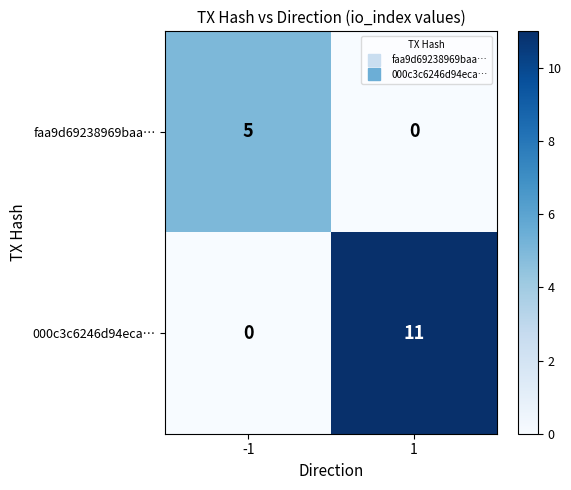

Is the value of faa9d69238969baa… at -1 greater than the value of 000c3c6246d94eca… at -1?

Yes